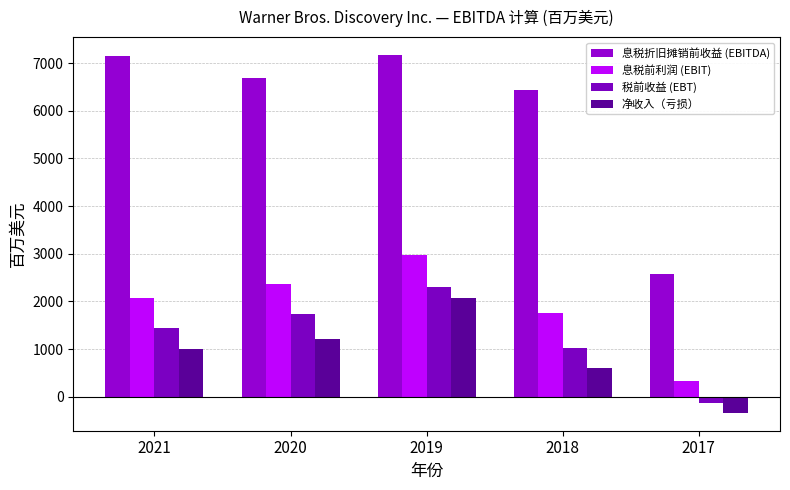

True or false: 息税前利润 (EBIT) has a value of 1109 at 2020.

False